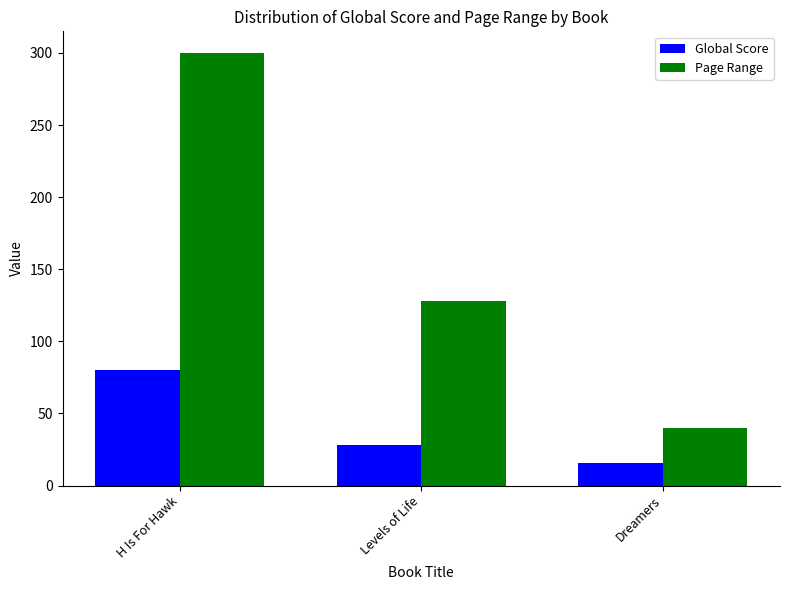

List the labels in order of Global Score value, largest first.

H Is For Hawk, Levels of Life, Dreamers